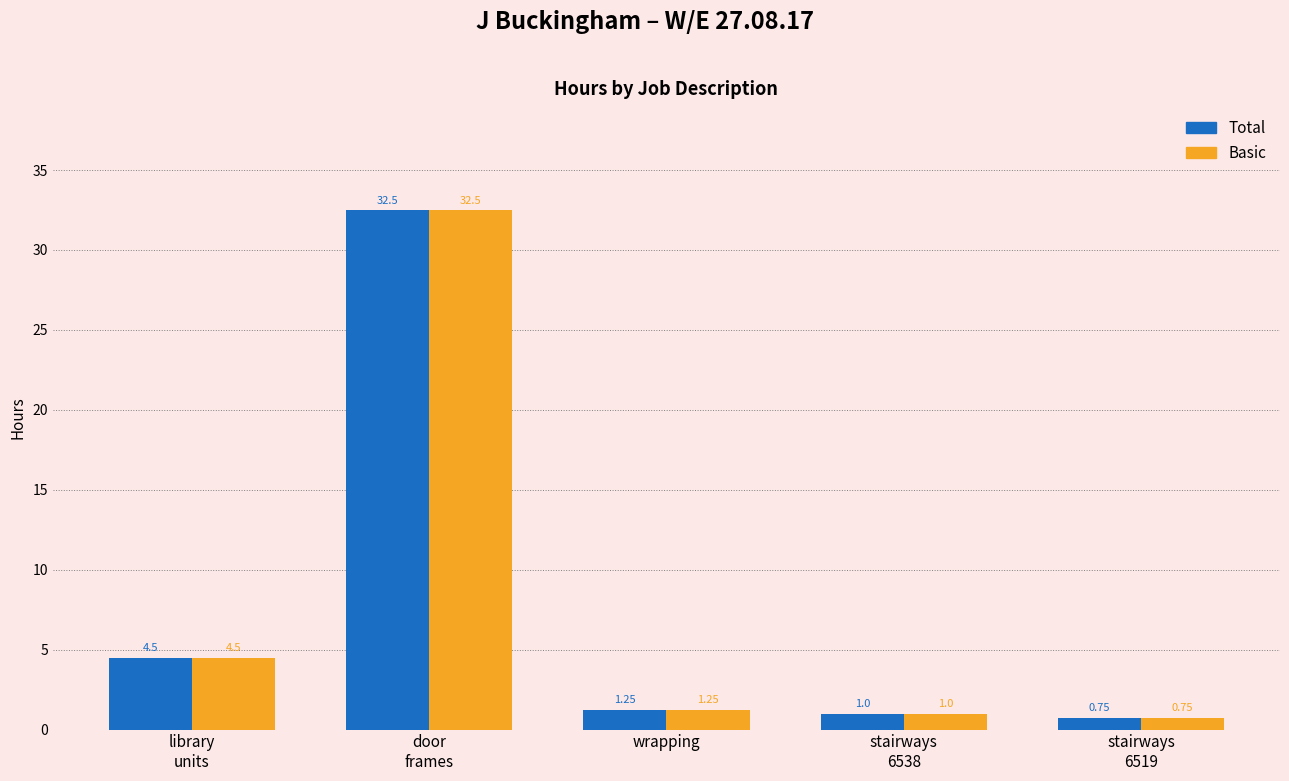

What is the total value across all series at door
frames?

65.0